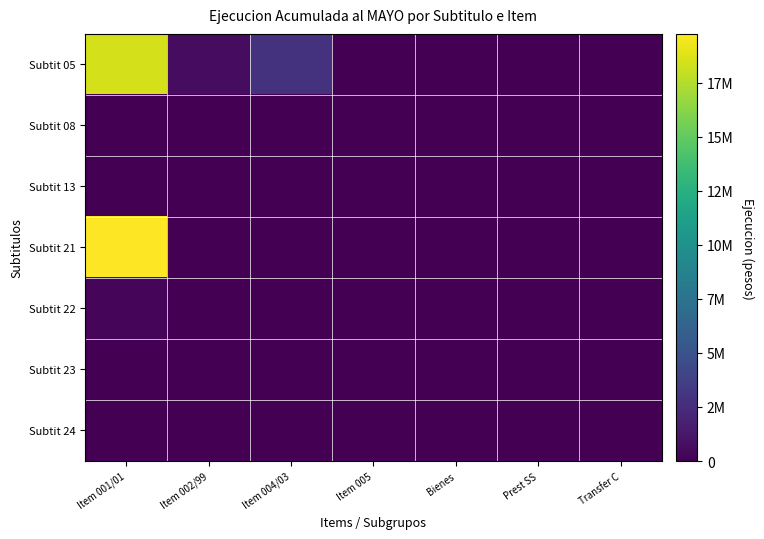

Reading right to left, what are all the values shown in this chart?

Subtit 05: Transfer C=0	Prest SS=0	Bienes=0	Item 005=0	Item 004/03=2910996	Item 002/99=677919	Item 001/01=18469459
Subtit 08: Transfer C=0	Prest SS=0	Bienes=0	Item 005=0	Item 004/03=0	Item 002/99=1031	Item 001/01=0
Subtit 13: Transfer C=0	Prest SS=0	Bienes=0	Item 005=0	Item 004/03=0	Item 002/99=0	Item 001/01=0
Subtit 21: Transfer C=0	Prest SS=0	Bienes=0	Item 005=0	Item 004/03=0	Item 002/99=0	Item 001/01=19748964
Subtit 22: Transfer C=0	Prest SS=0	Bienes=0	Item 005=0	Item 004/03=0	Item 002/99=0	Item 001/01=376567
Subtit 23: Transfer C=0	Prest SS=0	Bienes=0	Item 005=0	Item 004/03=0	Item 002/99=0	Item 001/01=0
Subtit 24: Transfer C=0	Prest SS=0	Bienes=0	Item 005=0	Item 004/03=0	Item 002/99=0	Item 001/01=0